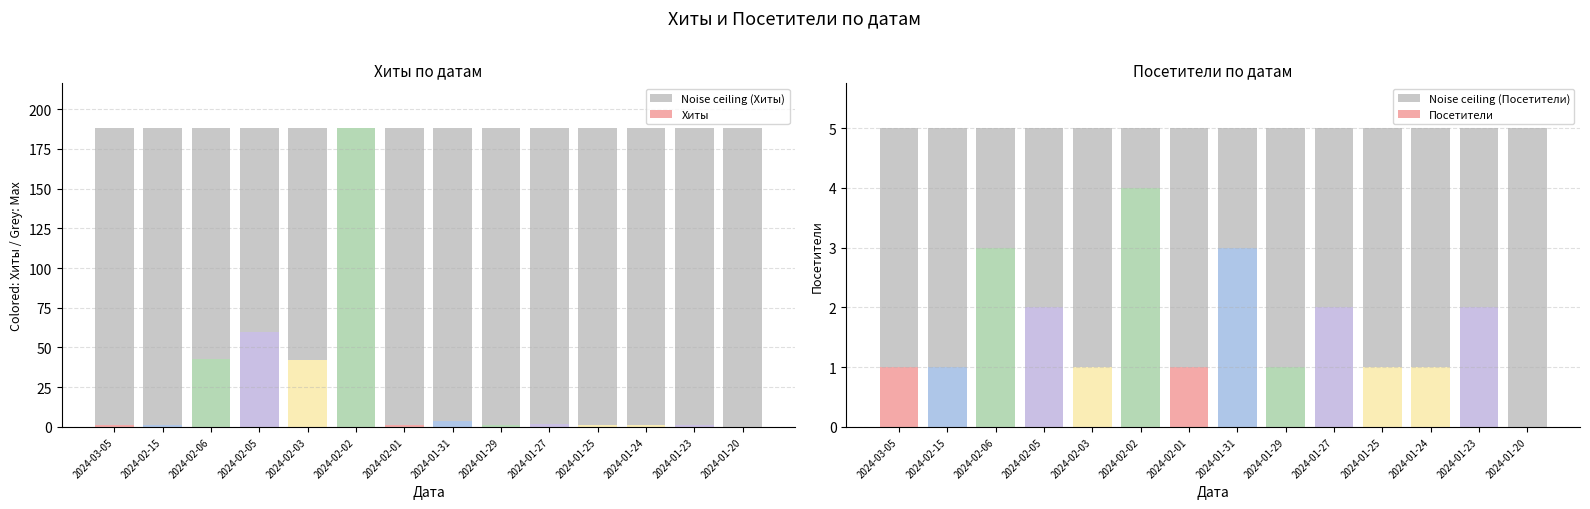

Does the chart contain any negative values?

No